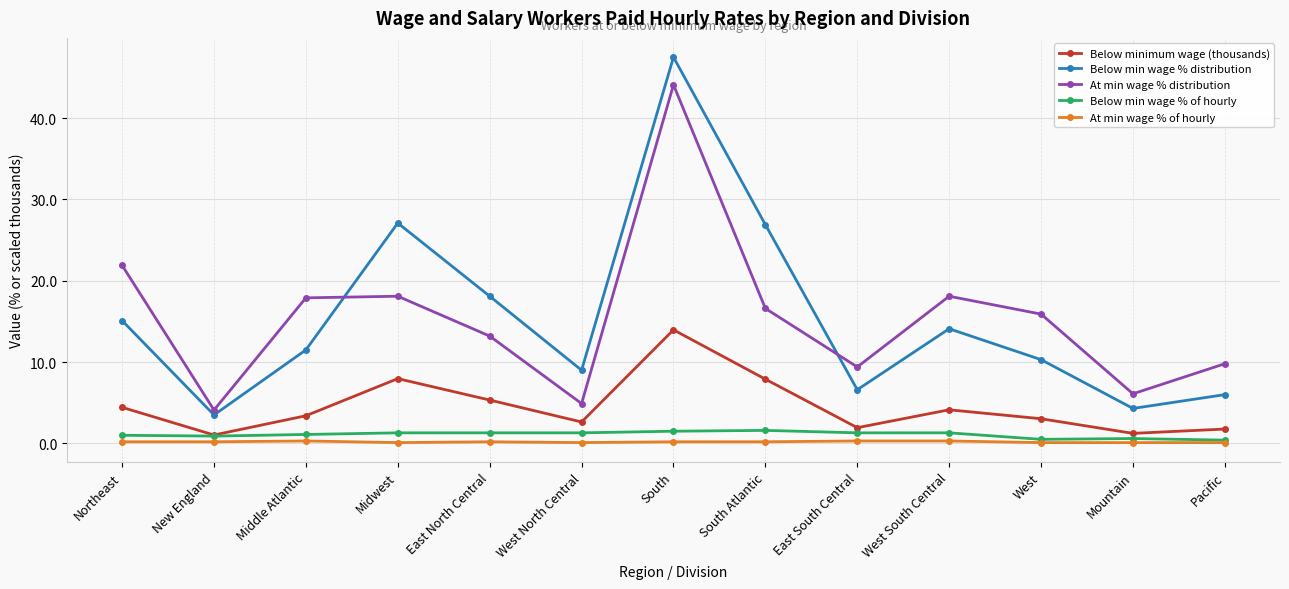

How many lines are shown in the chart?

5